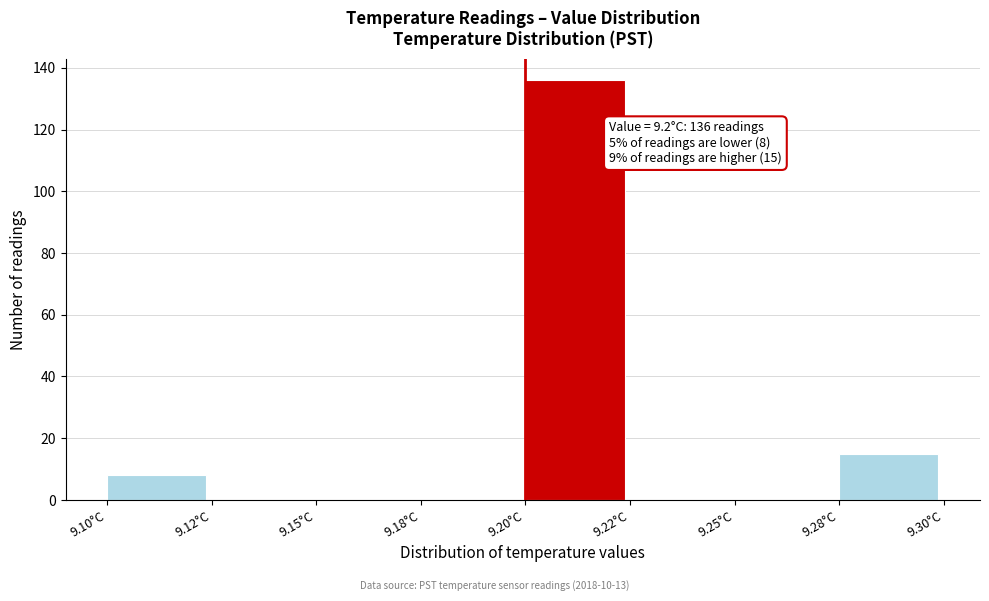

Reading right to left, list all the values displayed in this chart.

9.28°C=15	9.25°C=0	9.22°C=0	9.20°C=136	9.18°C=0	9.15°C=0	9.12°C=0	9.10°C=8